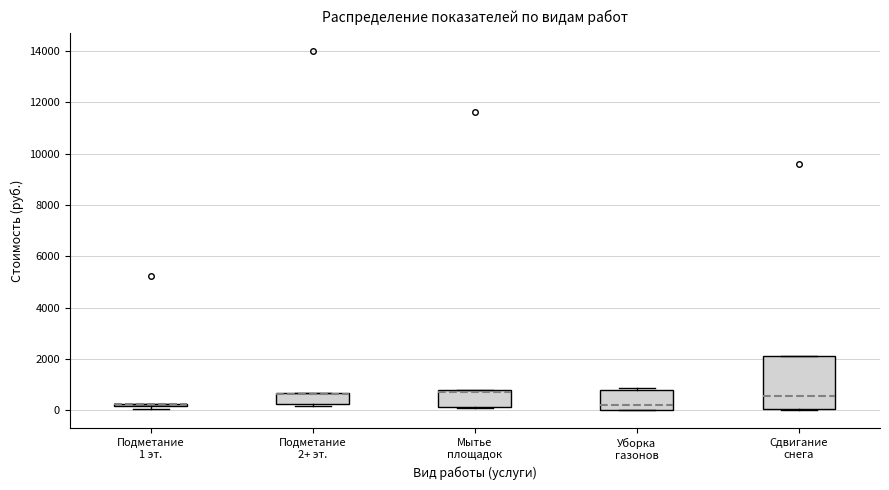

Reading left to right, transcribe this box plot: for each box, give where its median line is, the range the box spans, and where its two whiskers end, as read against the y-axis. The values are not printed on the chart, so give them approximately, as read against the axis.

Подметание 1 эт.: box collapsed to a line at 200, whiskers 0 to 200
Подметание 2+ эт.: median 600 (drawn on the box's upper edge), box 200 to 600, whiskers 200 (just below the box's lower edge) to 600
Мытье площадок: median 800 (just below the box's upper edge), box 200 to 800, whiskers 200 to 800
Уборка газонов: median 200, box 0 to 800, whiskers 0 to 800 (just above the box's upper edge)
Сдвигание снега: median 600, box 0 to 2200, whiskers 0 to 2200